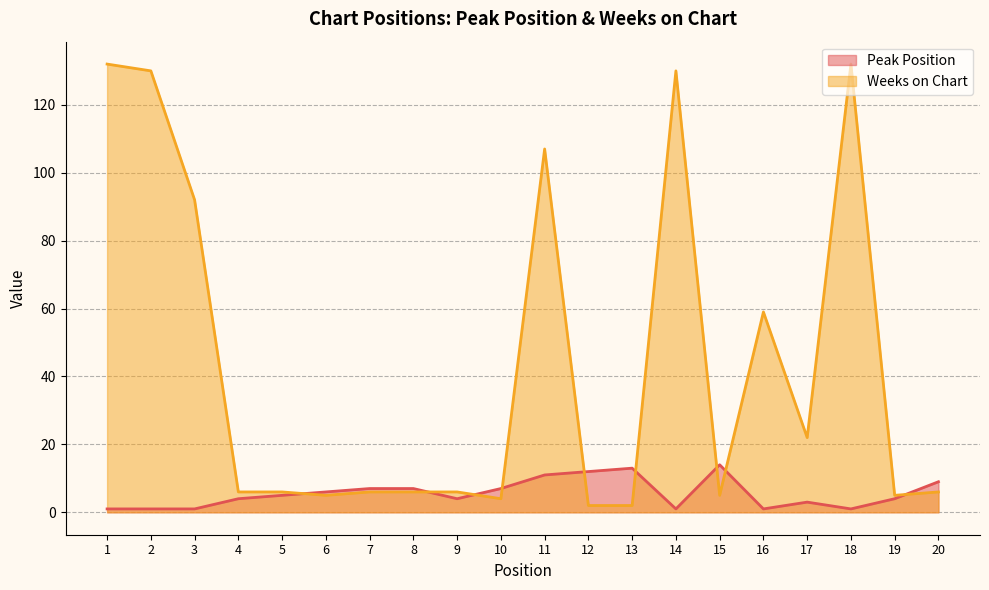

At which category does Weeks on Chart reach its first local valley?

6